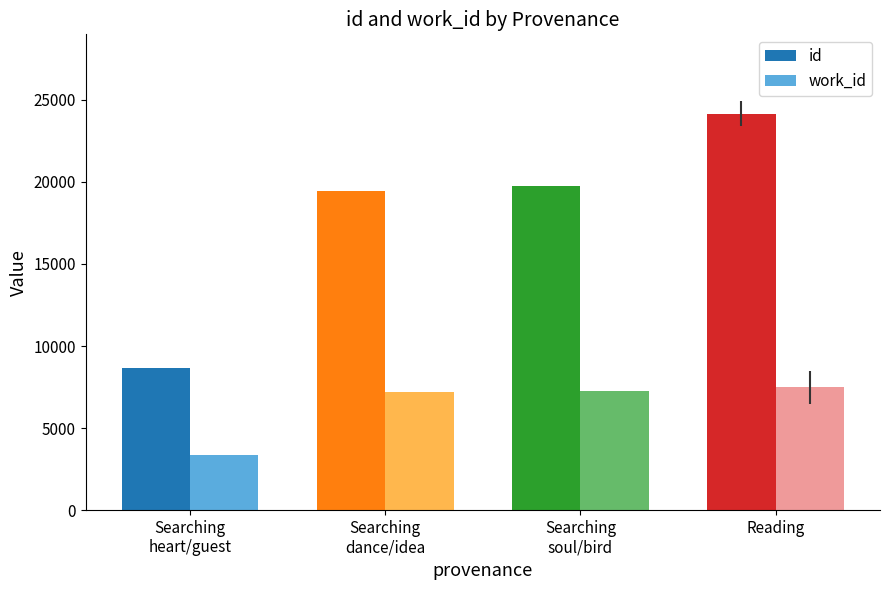

Is it true that id equals 6046.4 at Searching
soul/bird?

False